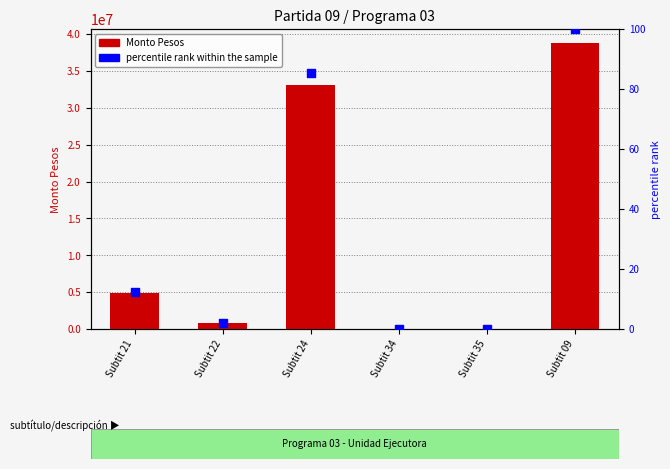

Which series contains the lowest Y value?

percentile rank within the sample